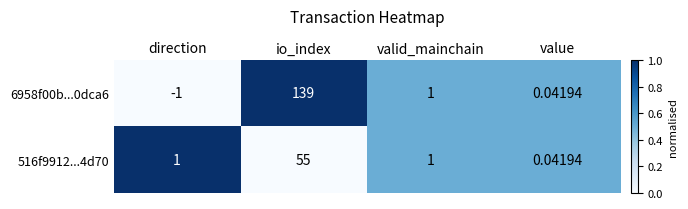

Which series has the largest range (max minus min)?

6958f00b...0dca6